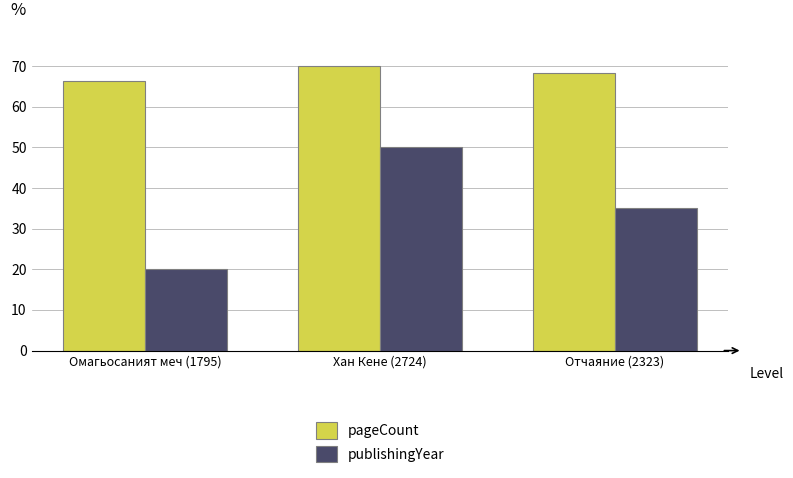

The pageCount series shows 70.0 at Хан Кене (2724). True or false?

True